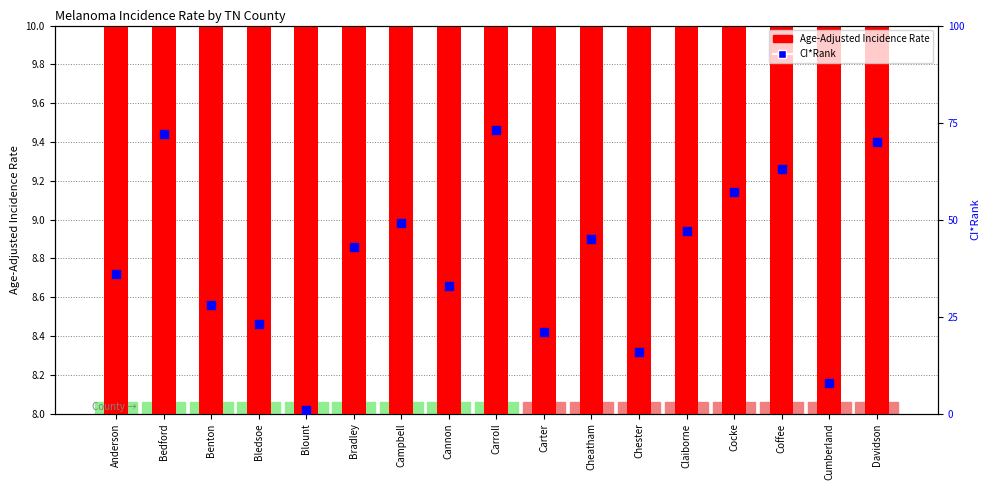

Which series has the largest Y range (max minus min)?

CI*Rank